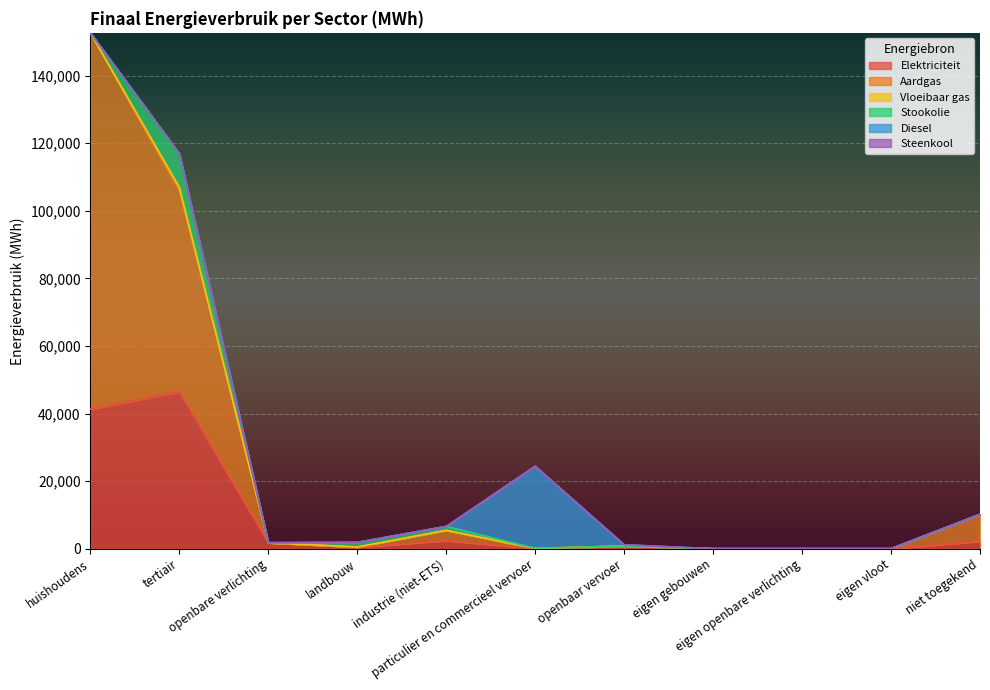

Which series has the largest total across all categories?

Aardgas